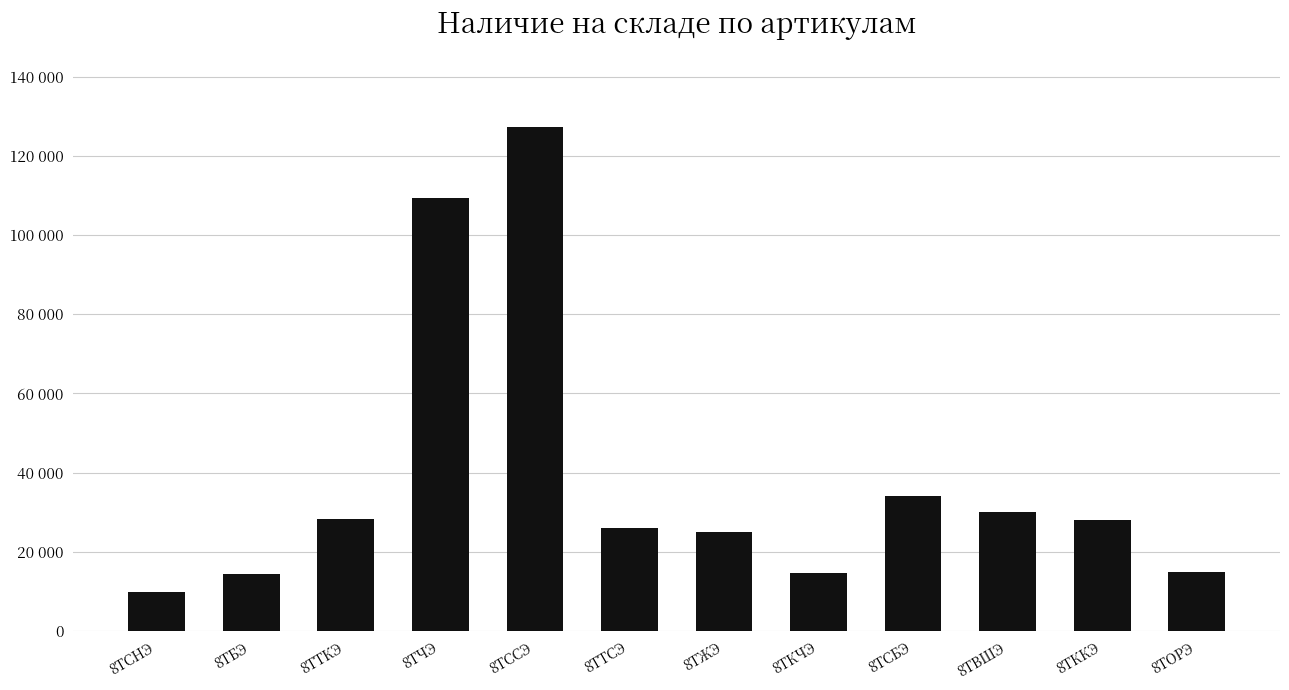

What is the smallest value displayed?

9947